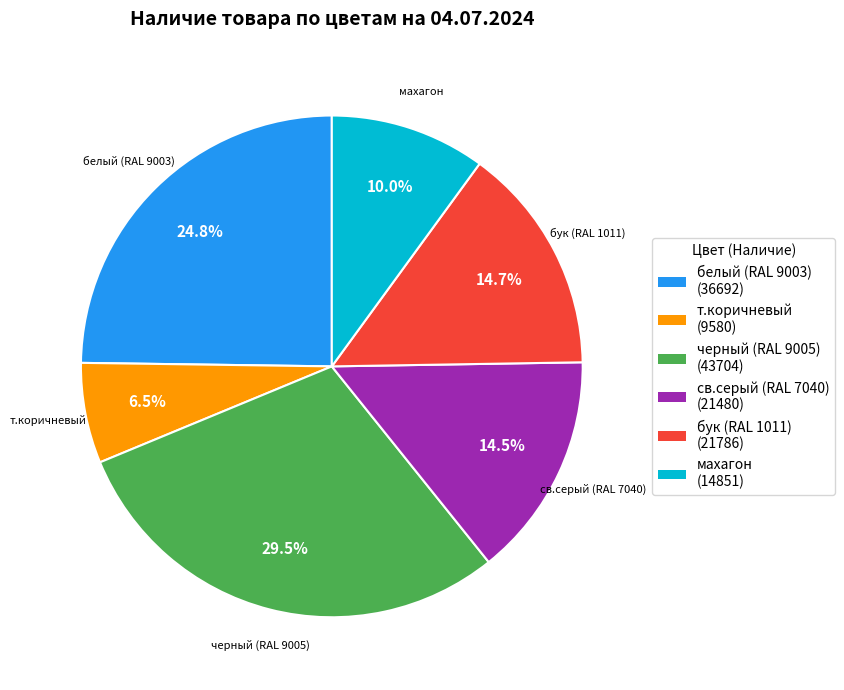

Does any single category account for the majority?

No